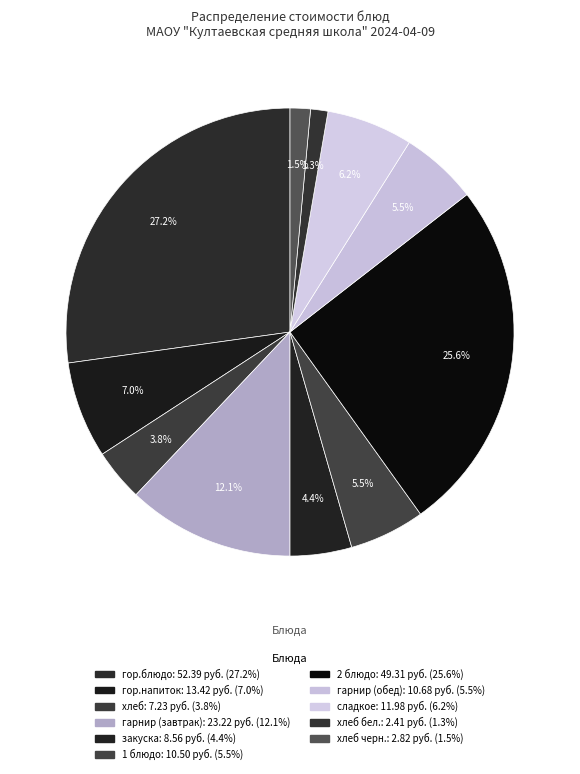

Rank the categories by value from lowest to highest.

хлеб бел., хлеб черн., хлеб, закуска, 1 блюдо, гарнир (обед), сладкое, гор.напиток, гарнир (завтрак), 2 блюдо, гор.блюдо